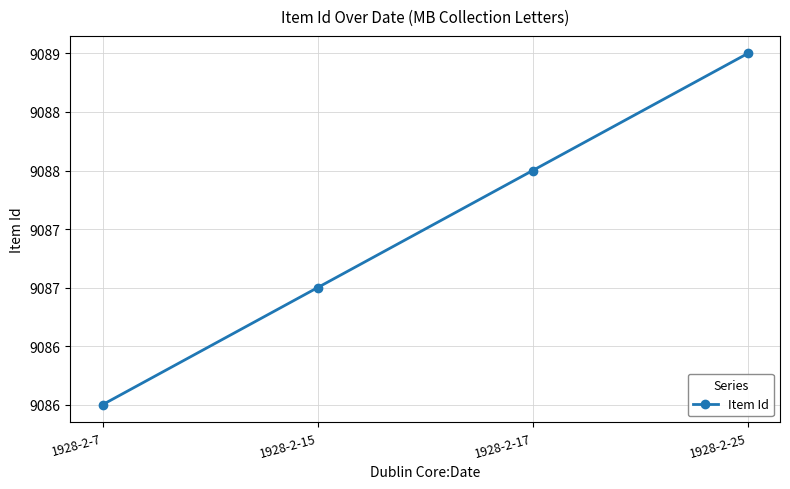

Is it true that the value at 1928-2-7 is 9086?

True